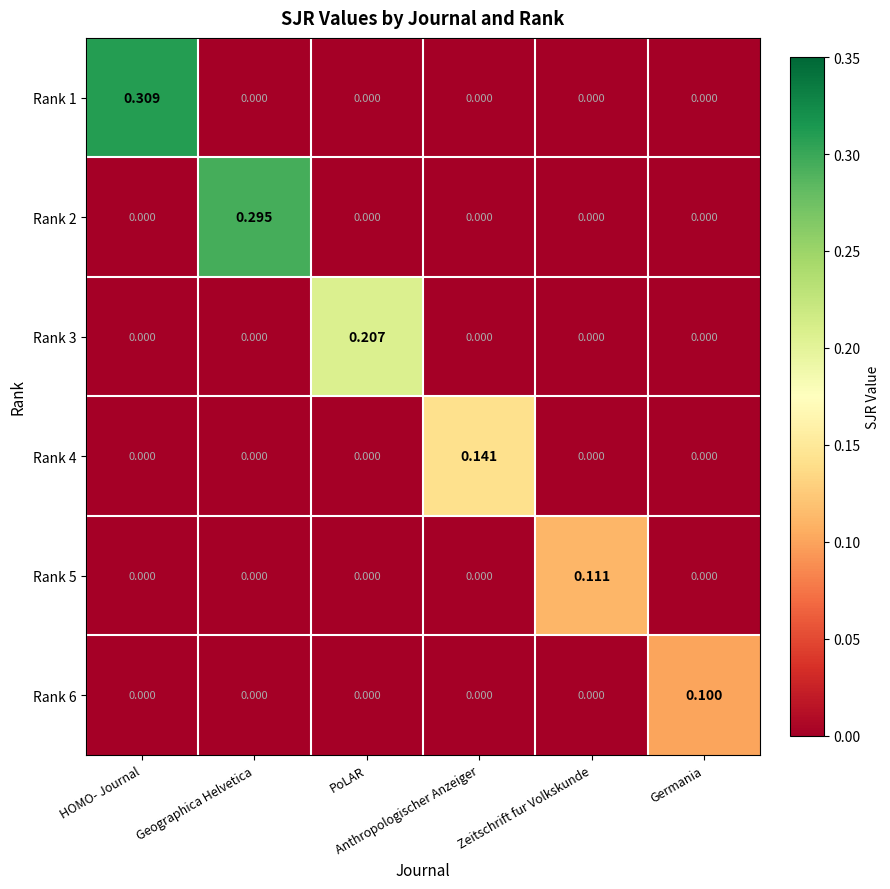

How many categories are shown in the chart?

6